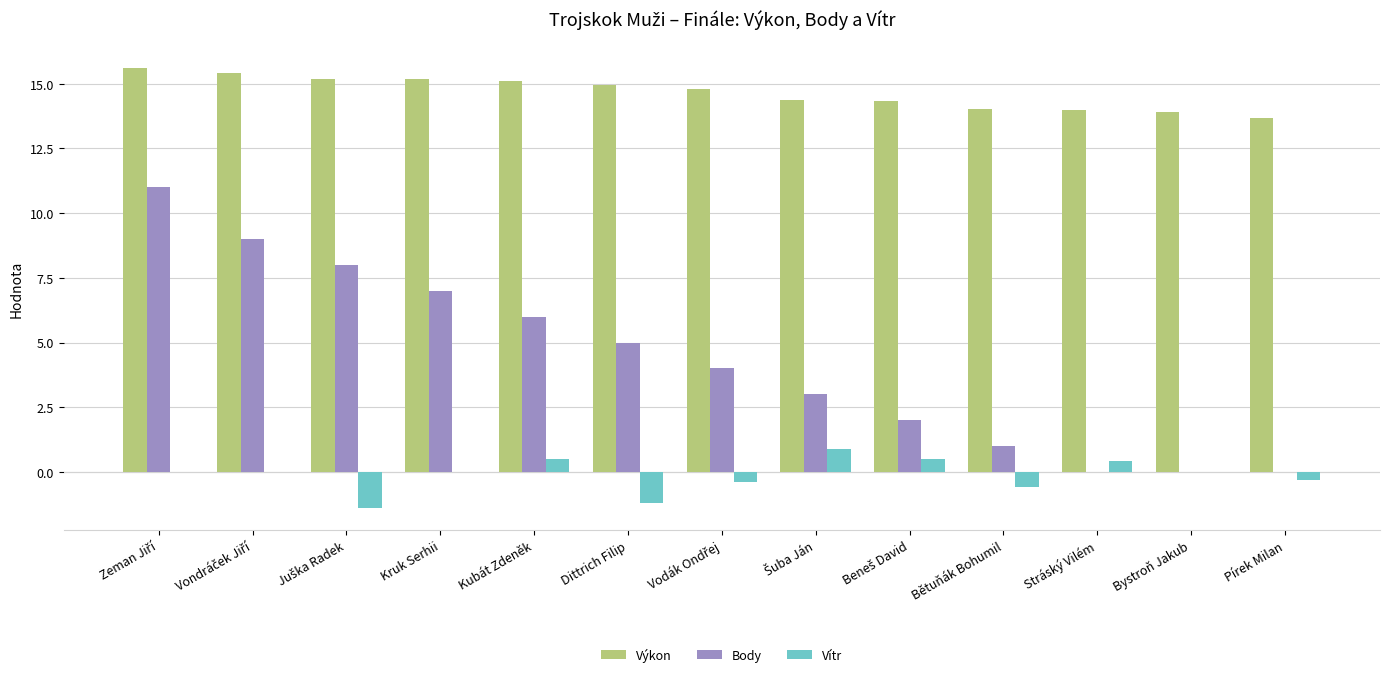

What are all the series names shown in the legend?

Výkon, Body, Vítr